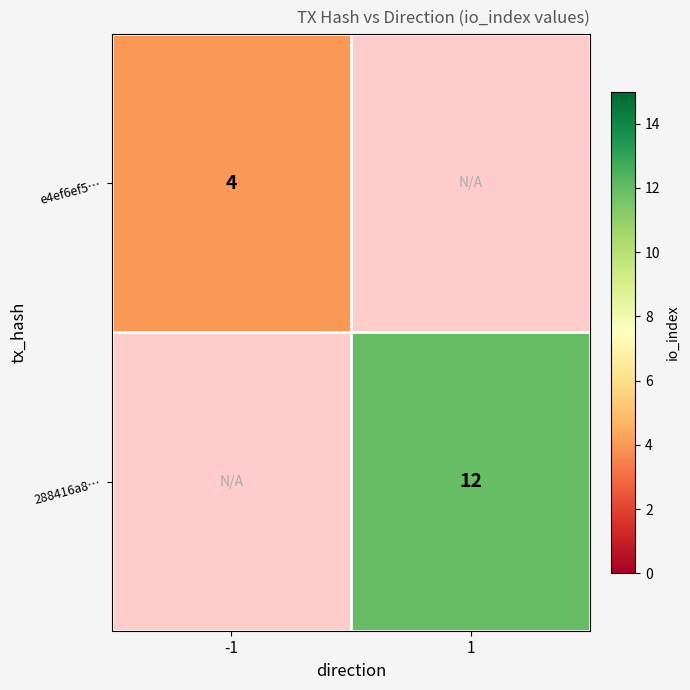

The value of 288416a8… at 1 is 19. True or false?

False